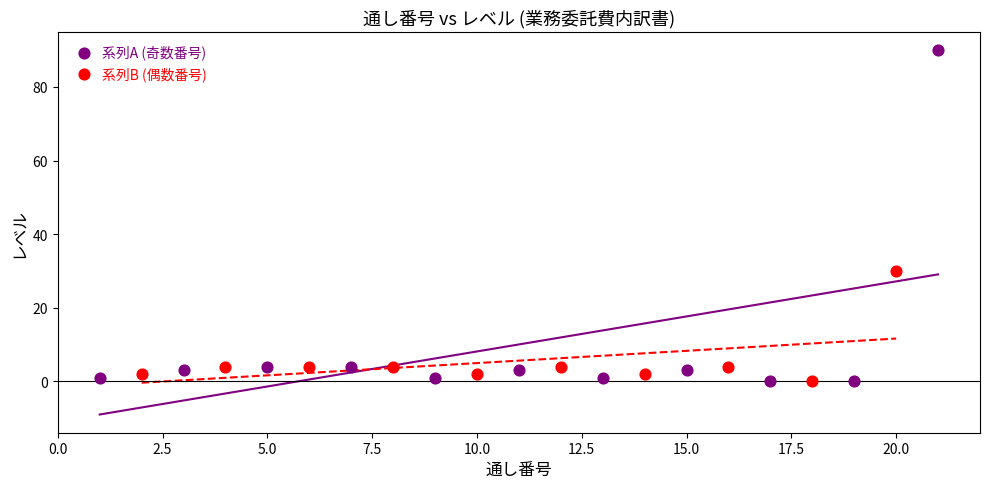

Which series has the largest Y range (max minus min)?

系列A (奇数番号)